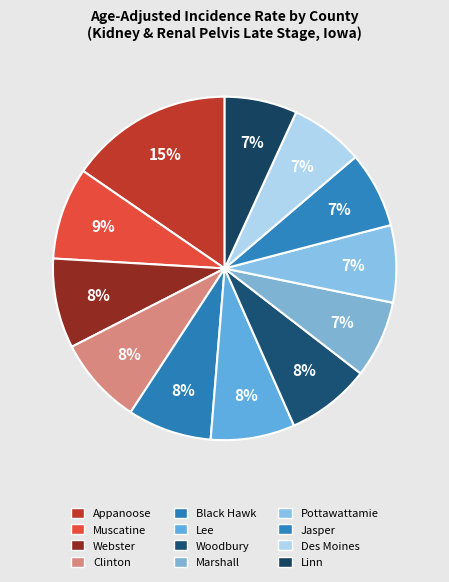

What percentage is the Linn slice, to the nearest percent?

7%